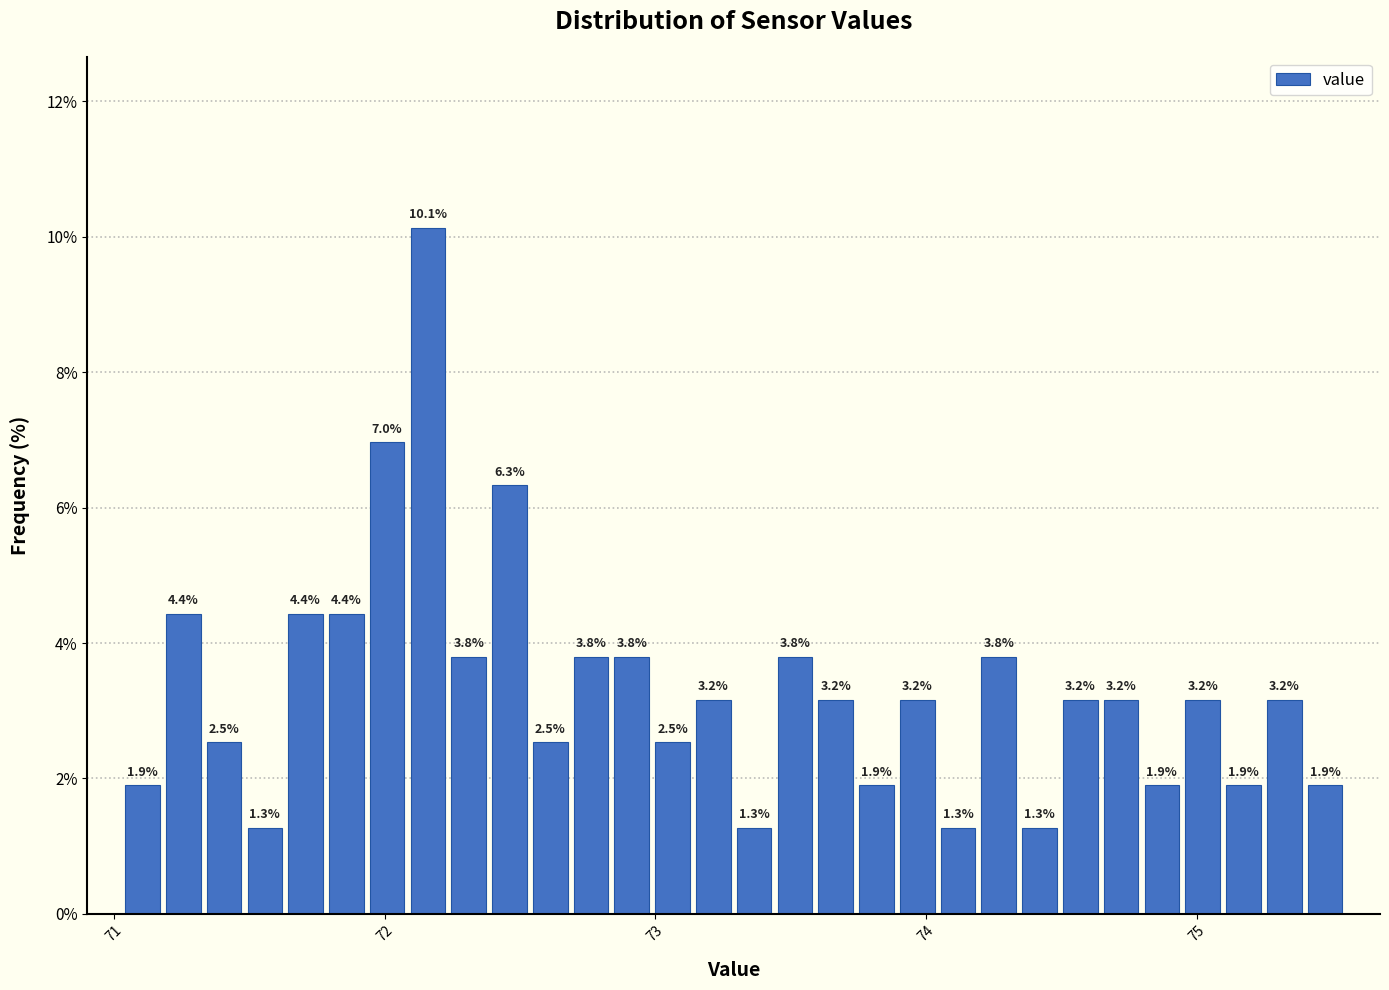

Around what value on the x-axis is the tallest bar? Give the approximate position of its centre, as read against the axis.

72.2